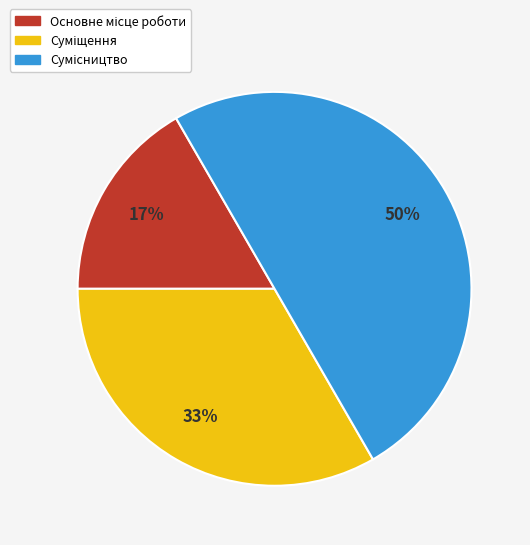

To the nearest percent, what is the average slice percentage?

33%